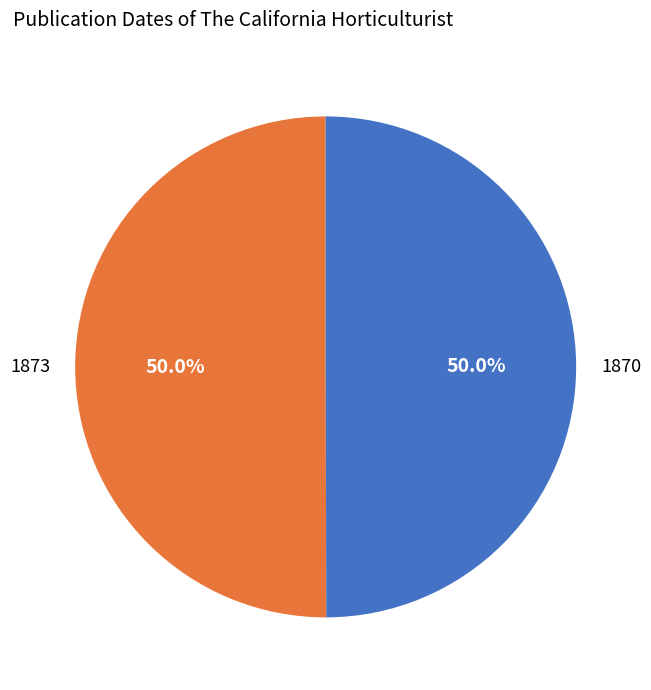

True or false: 1870 accounts for 45% of the total.

False